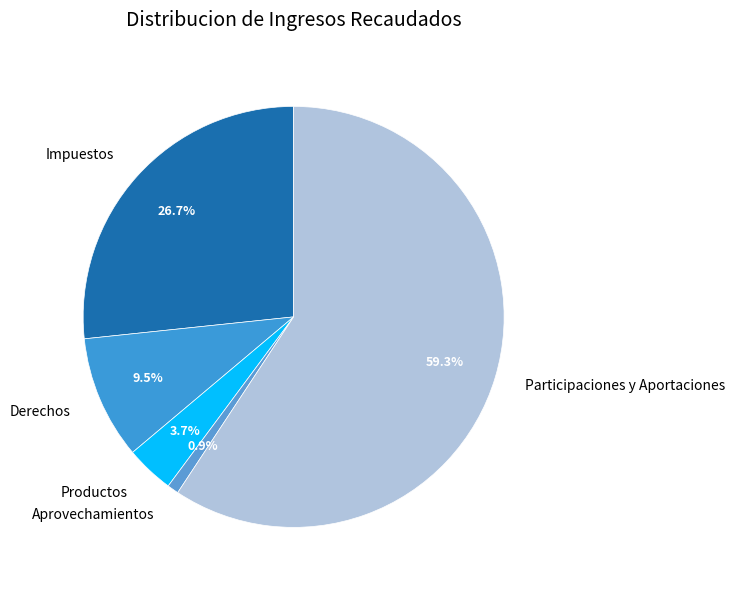

Does Participaciones y Aportaciones account for over 50% of the chart?

Yes